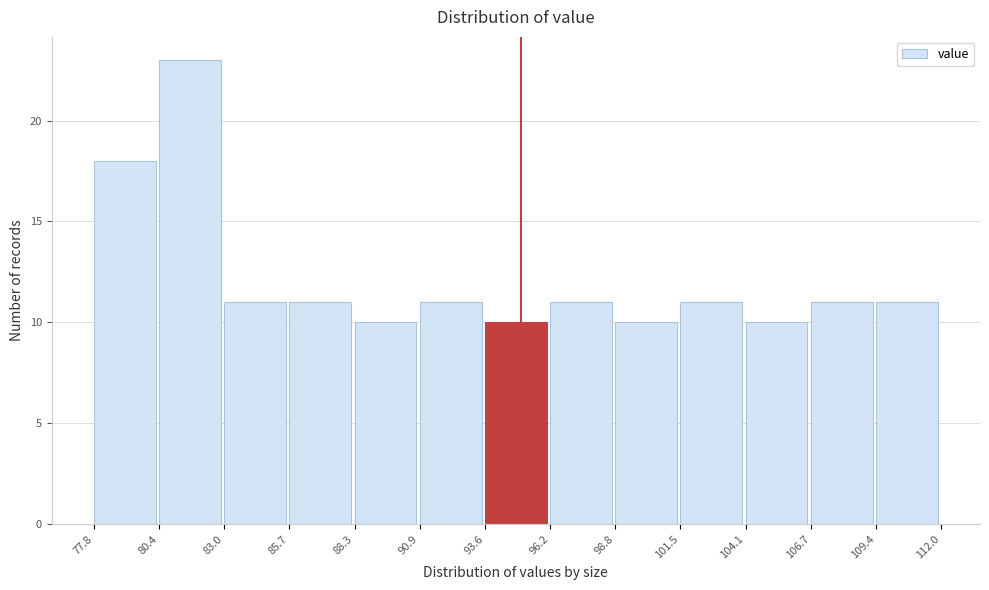

Reading left to right, list every bar in this chart as the range it spans on the x-axis followed by its height. The values are not printed on the chart, so give them approximately, as read against the axis.

77.8 to 80.4: 18
80.4 to 83.0: 23
83.0 to 85.7: 11
85.7 to 88.3: 11
88.3 to 90.9: 10
90.9 to 93.6: 11
93.6 to 96.2: 10
96.2 to 98.8: 11
98.8 to 101.5: 10
101.5 to 104.1: 11
104.1 to 106.7: 10
106.7 to 109.4: 11
109.4 to 112.0: 11